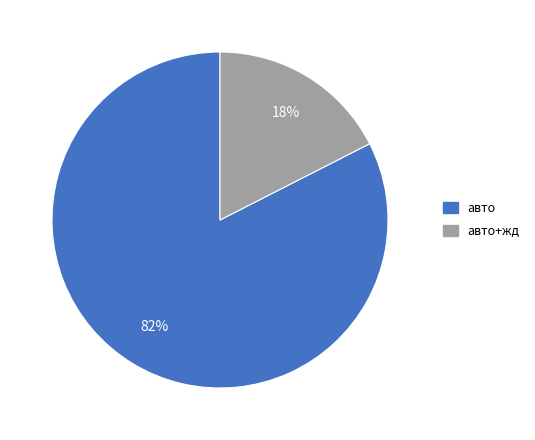

Between авто+жд and авто, which is larger?

авто